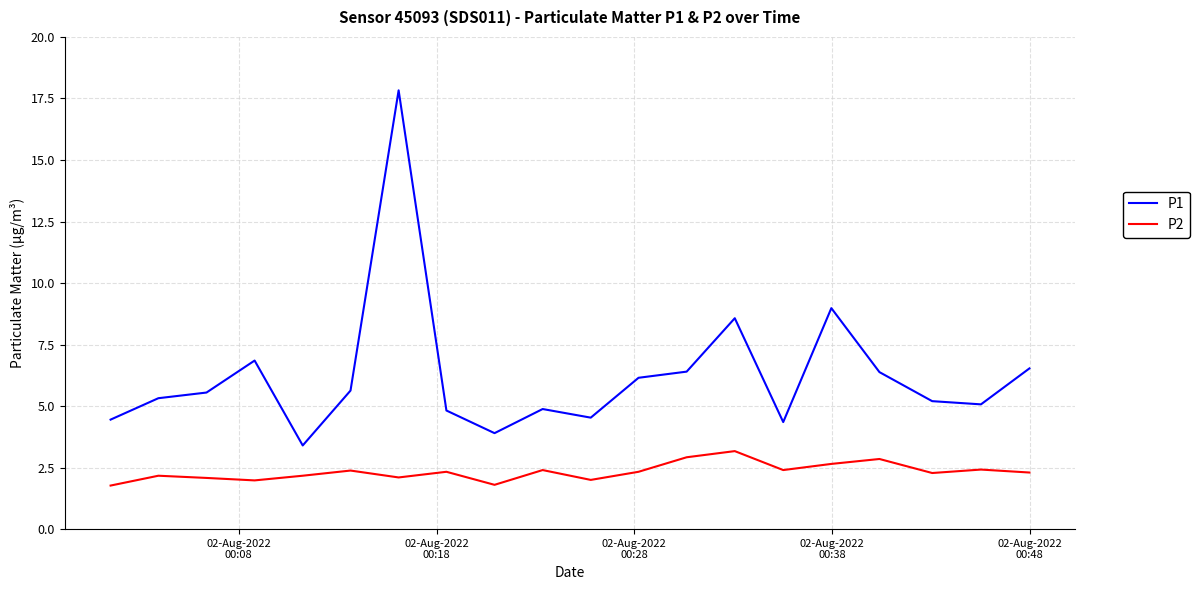

What is the minimum value shown in the chart?

1.8